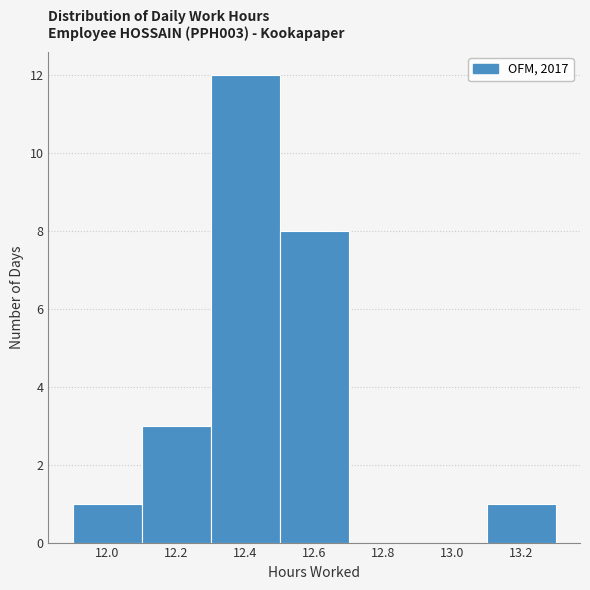

How tall is the bar that spans 11.9 to 12.1 on the x-axis? The values are not printed on the chart, so give them approximately, as read against the axis.

1